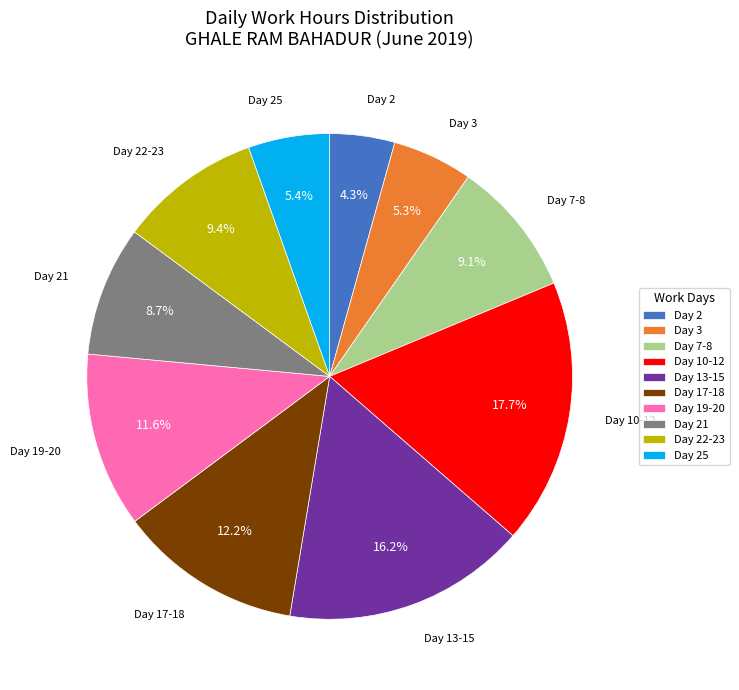

What is the ratio of the value at Day 22-23 to the value at Day 2?

2.2